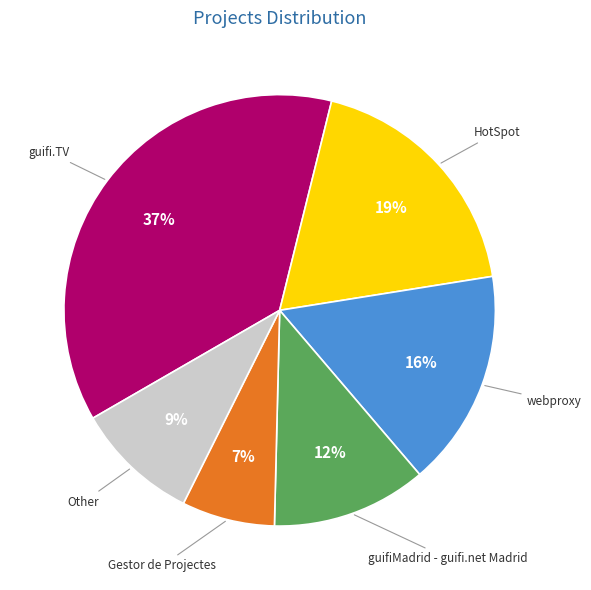

Is it true that guifi.TV is 37% of the pie?

True